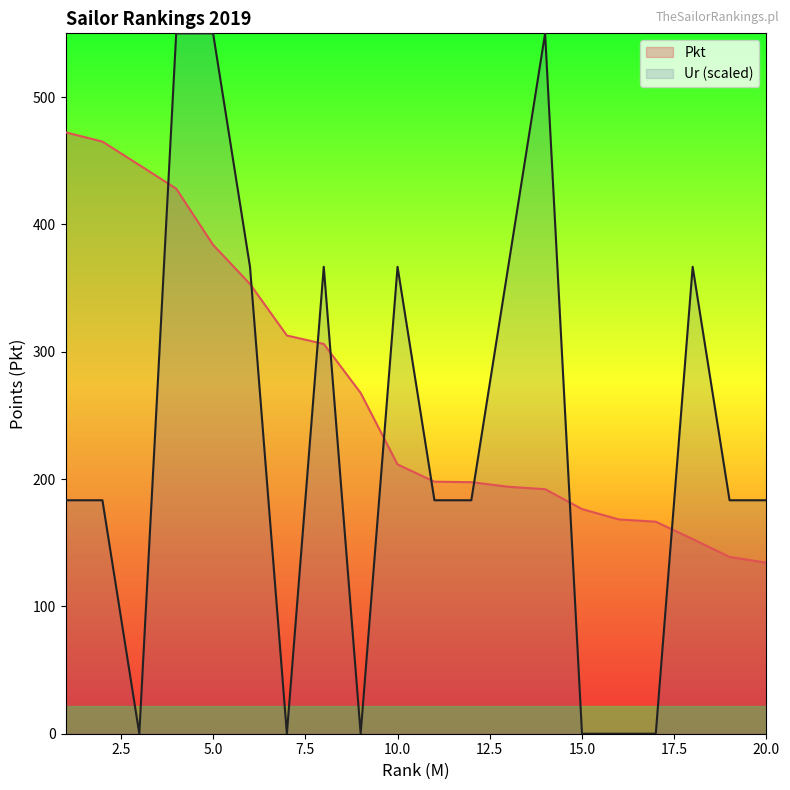

Which series reaches the minimum Y coordinate?

Ur